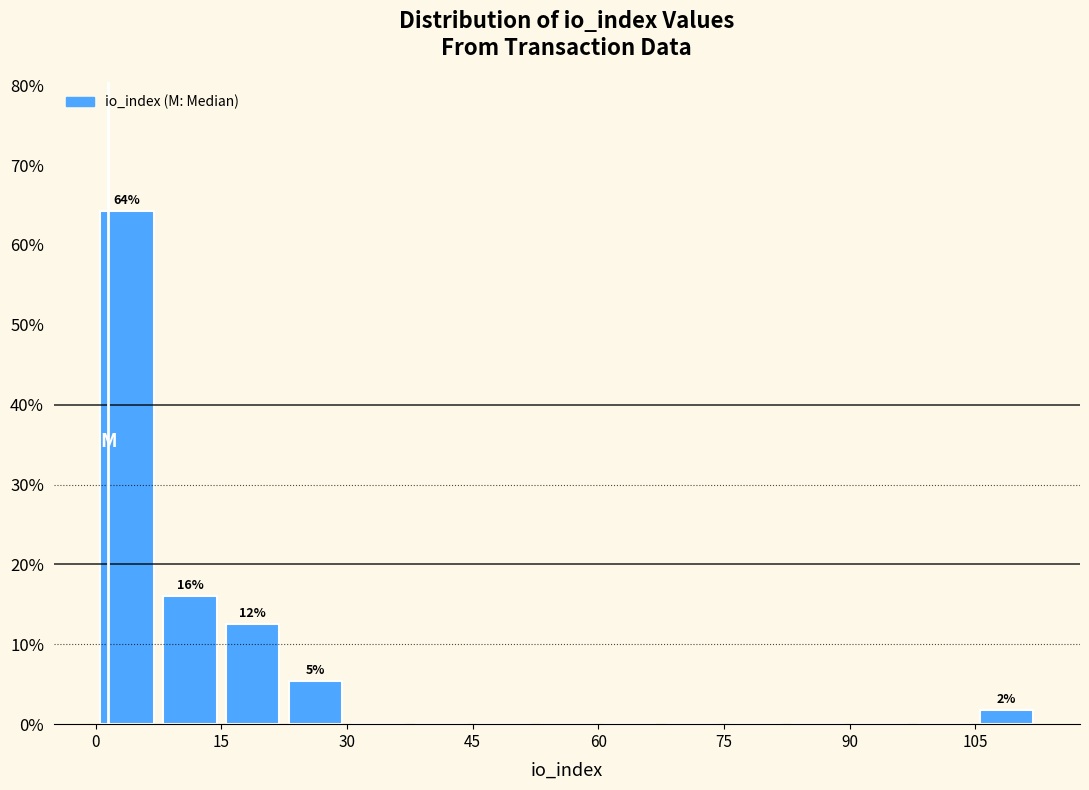

Around what value on the x-axis is the tallest bar? Give the approximate position of its centre, as read against the axis.

4